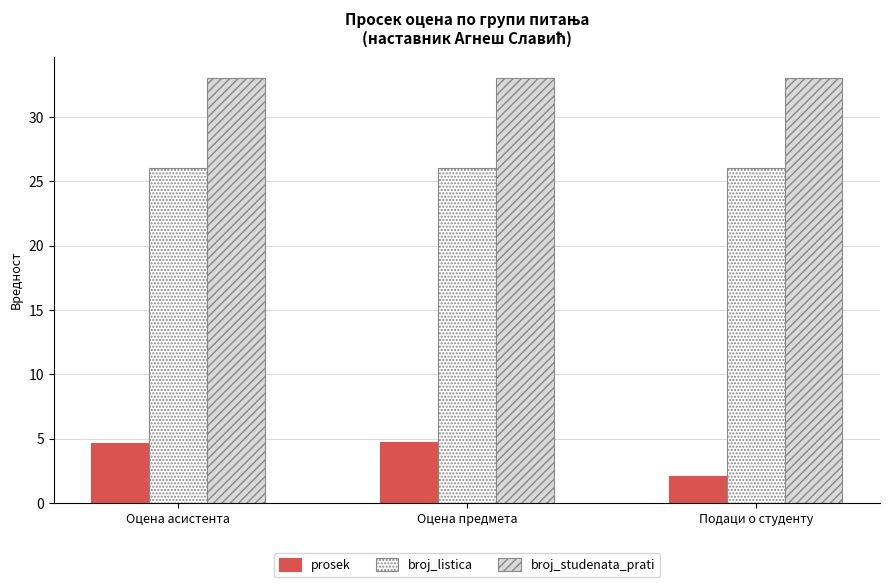

Rank the series by their average value, from lowest to highest.

prosek, broj_listica, broj_studenata_prati